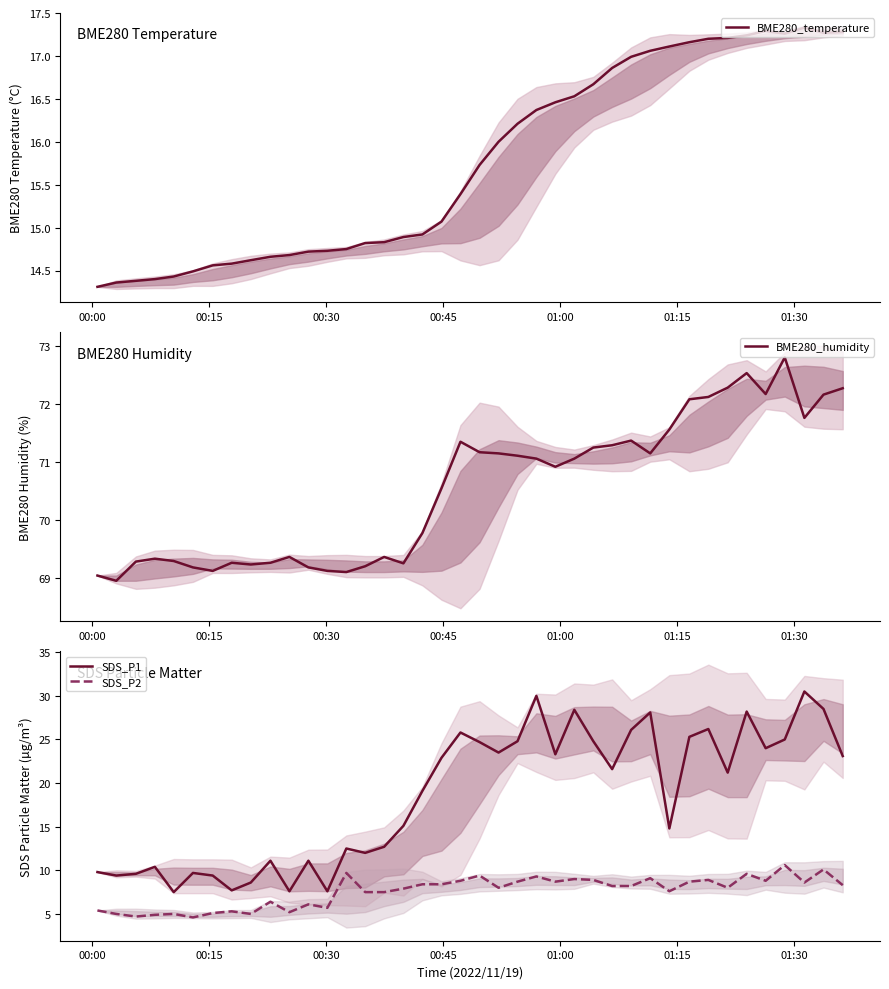

What is the difference between the maximum and second lowest values in the BME280_temperature series?

3.0